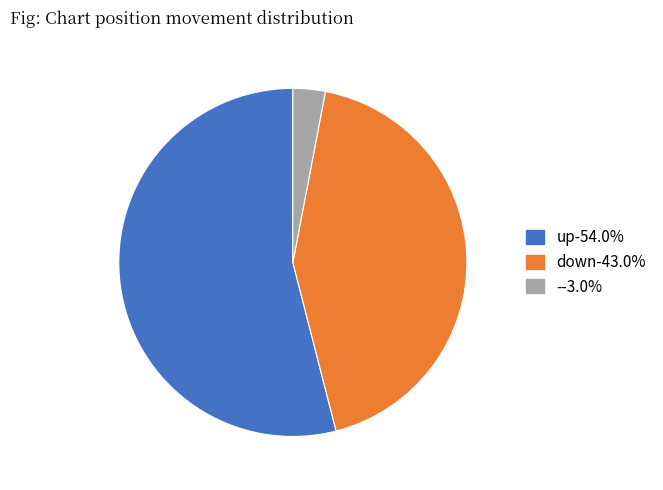

The up slice represents 48% of the pie. True or false?

False